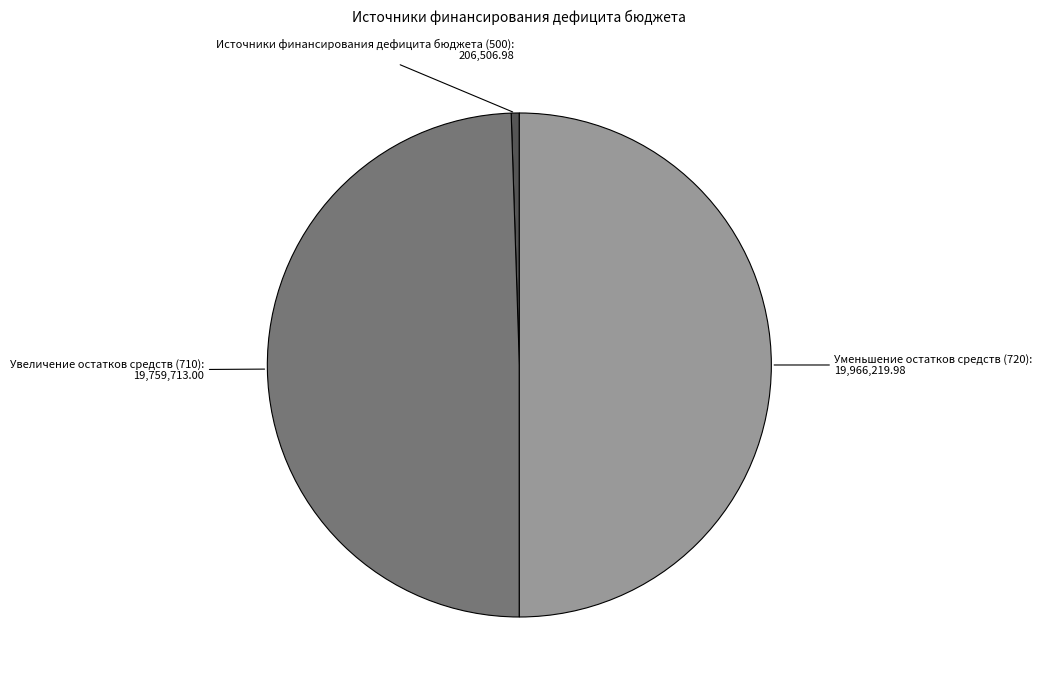

Rank the categories by value from lowest to highest.

Источники финансирования дефицита бюджета (500), Увеличение остатков средств (710), Уменьшение остатков средств (720)